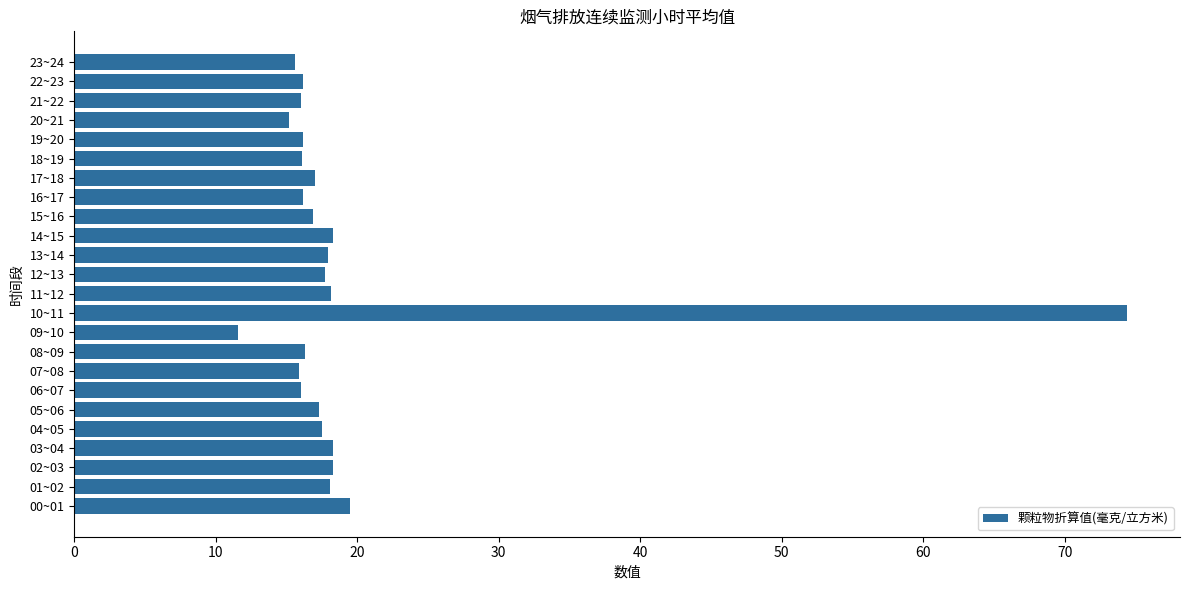

At which category does the chart reach its minimum across all series?

09~10